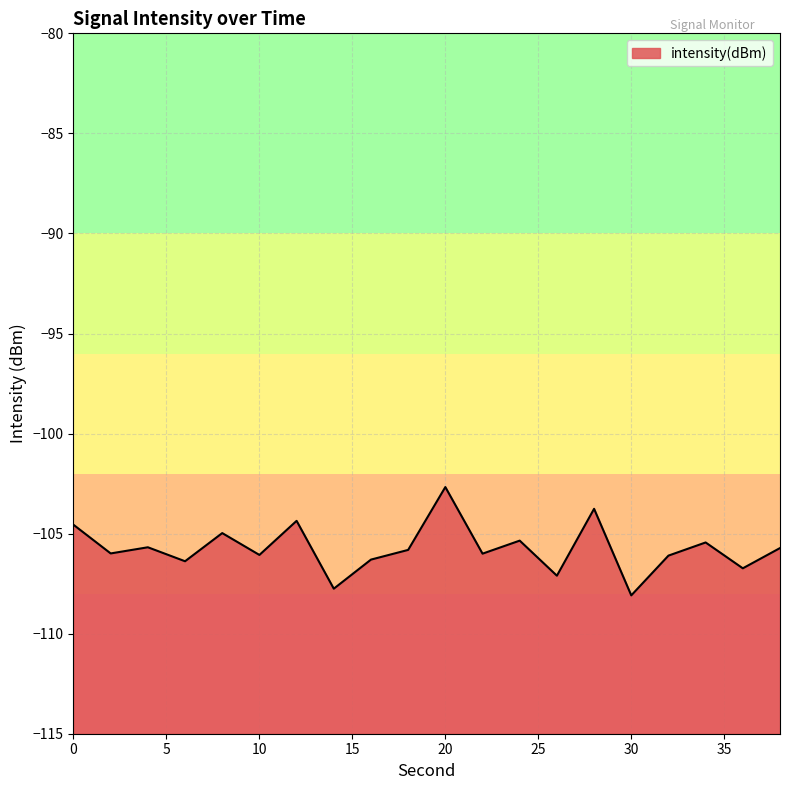

What is the value of the 19th point from the left?

-106.7